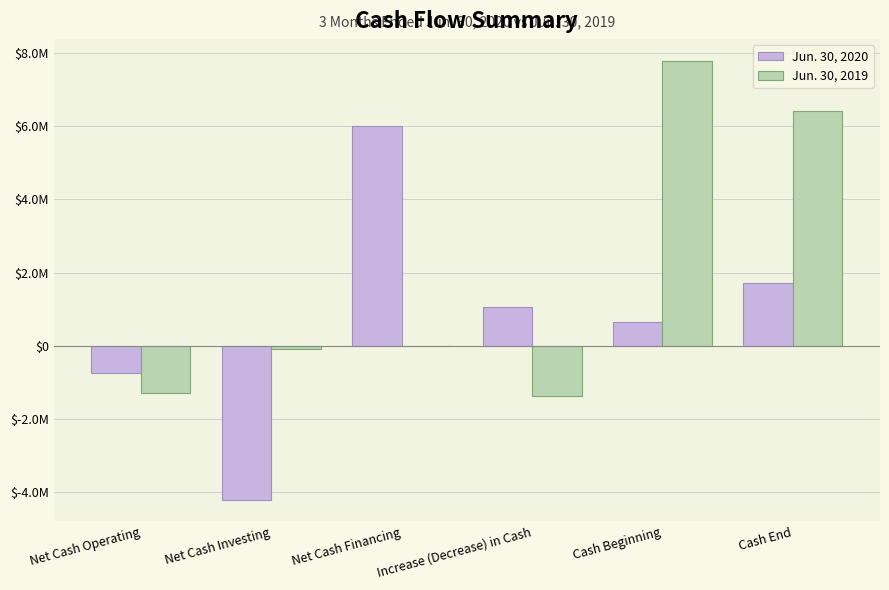

Which has a higher value, Net Cash Financing or Net Cash Operating?

Net Cash Financing